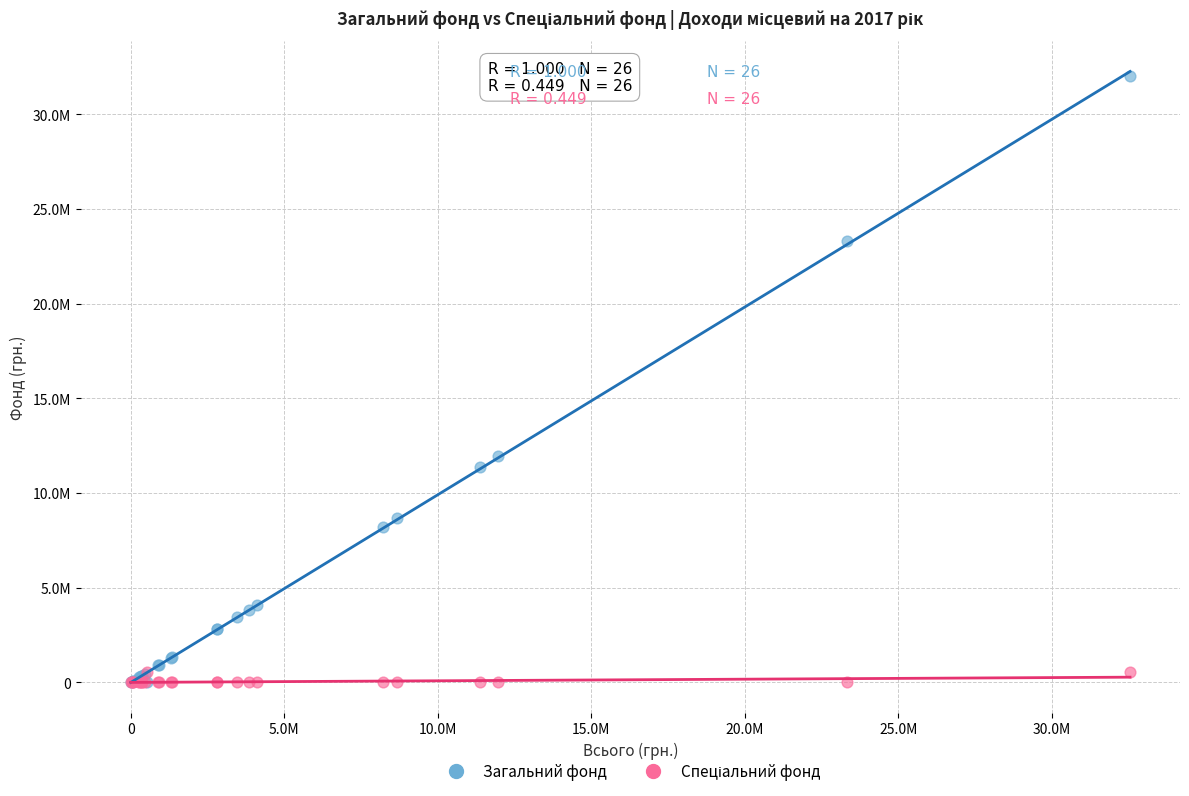

Which series contains the highest Y value?

Загальний фонд